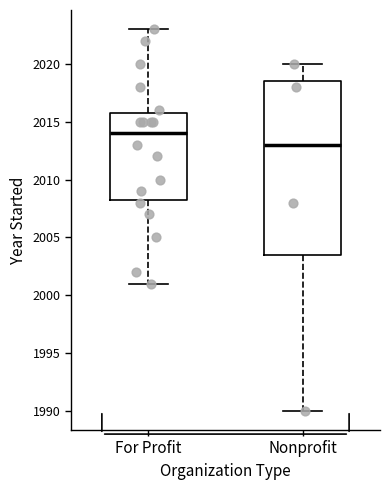

Reading left to right, transcribe this box plot: for each box, give where its median line is, the range the box spans, and where its two whiskers end, as read against the y-axis. The values are not printed on the chart, so give them approximately, as read against the axis.

For Profit: median 2014.0, box 2008.5 to 2016.0, whiskers 2001.0 to 2023.0
Nonprofit: median 2013.0, box 2003.5 to 2018.5, whiskers 1990.0 to 2020.0